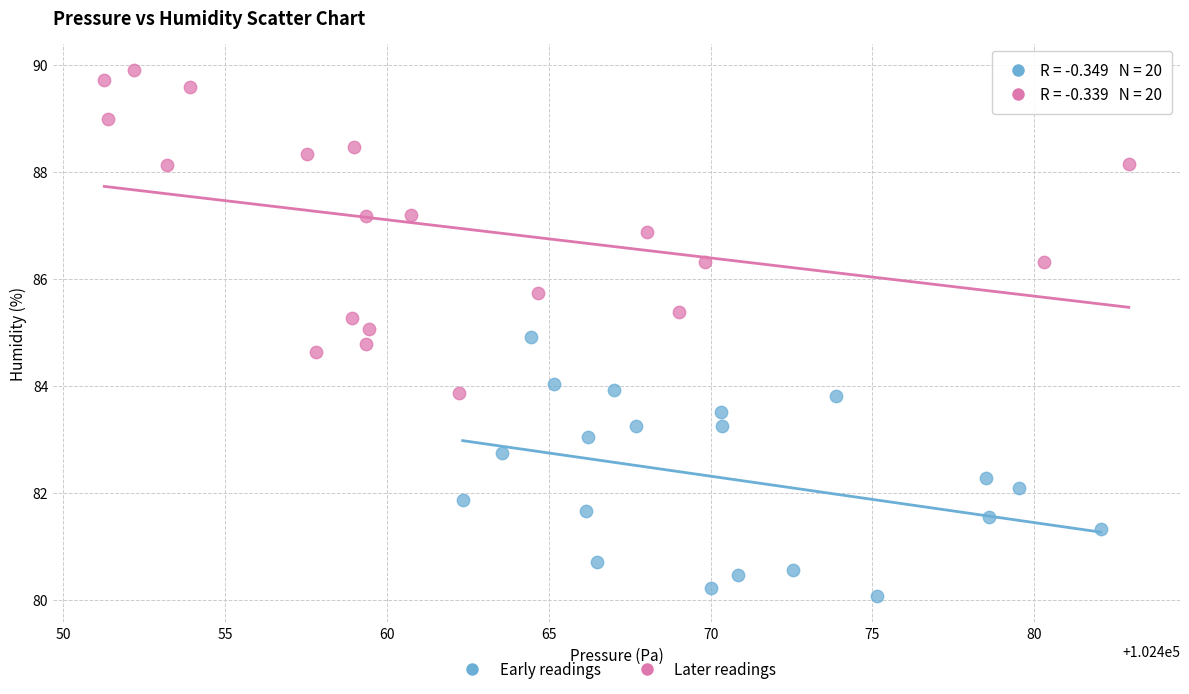

Which series contains the highest Y value?

Later readings